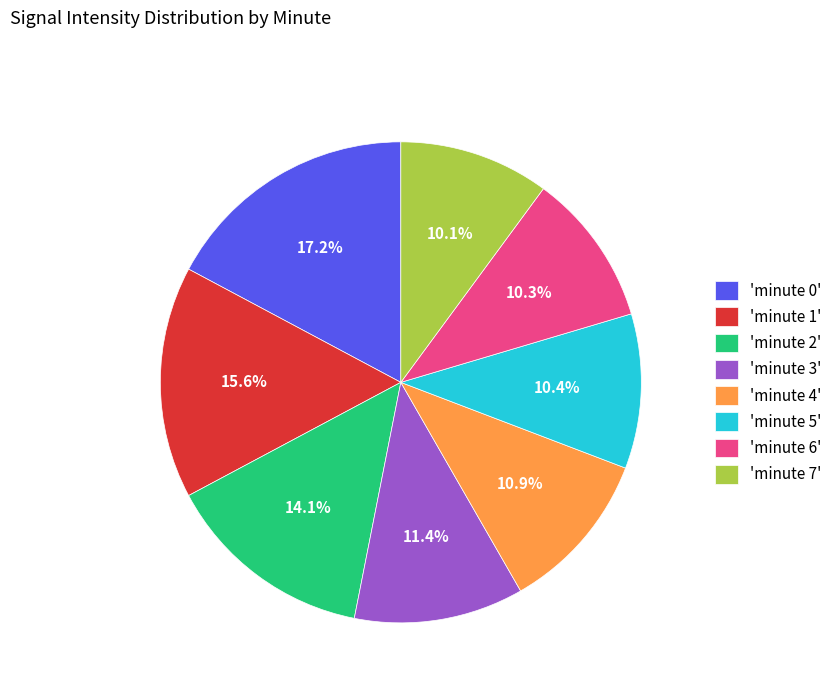

Which category has the biggest portion of the pie?

'minute 0'